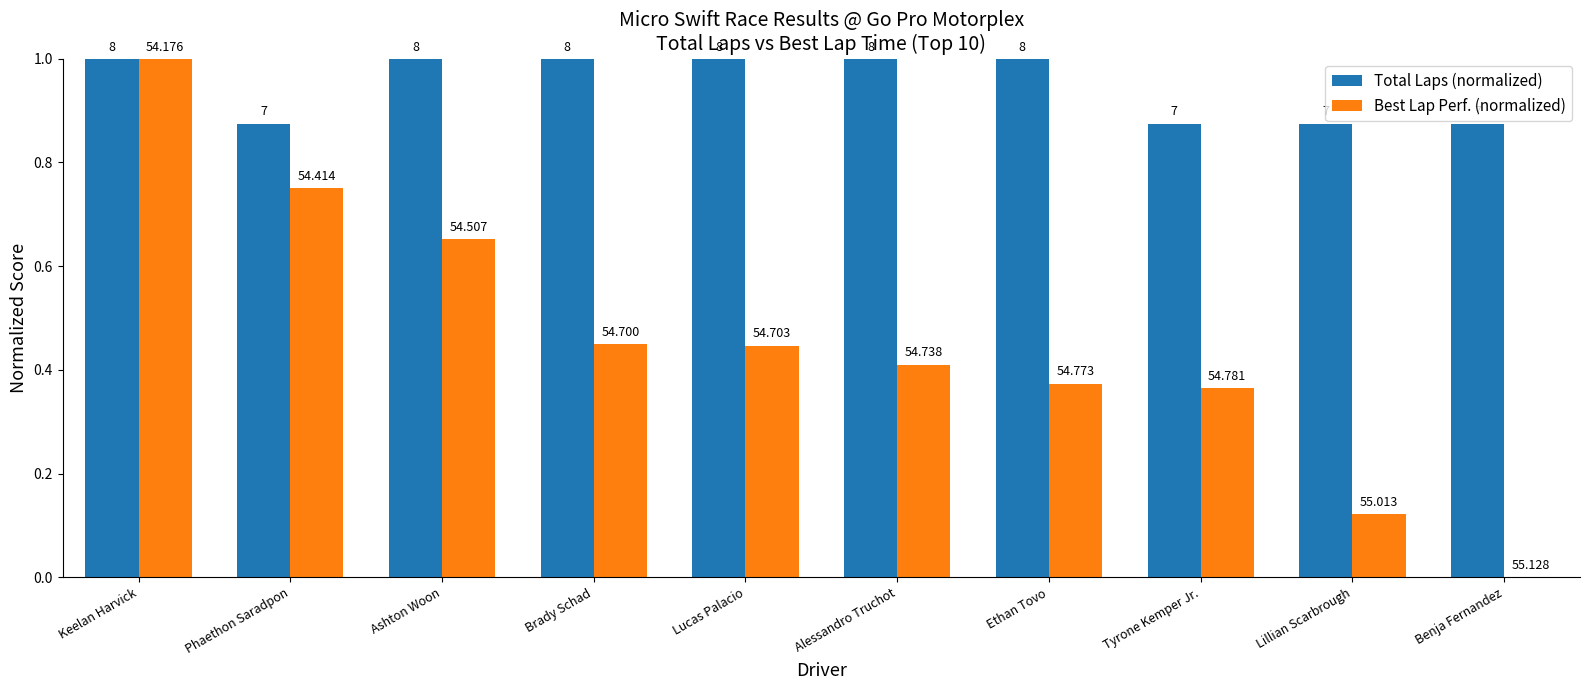

How many groups of bars are there?

10